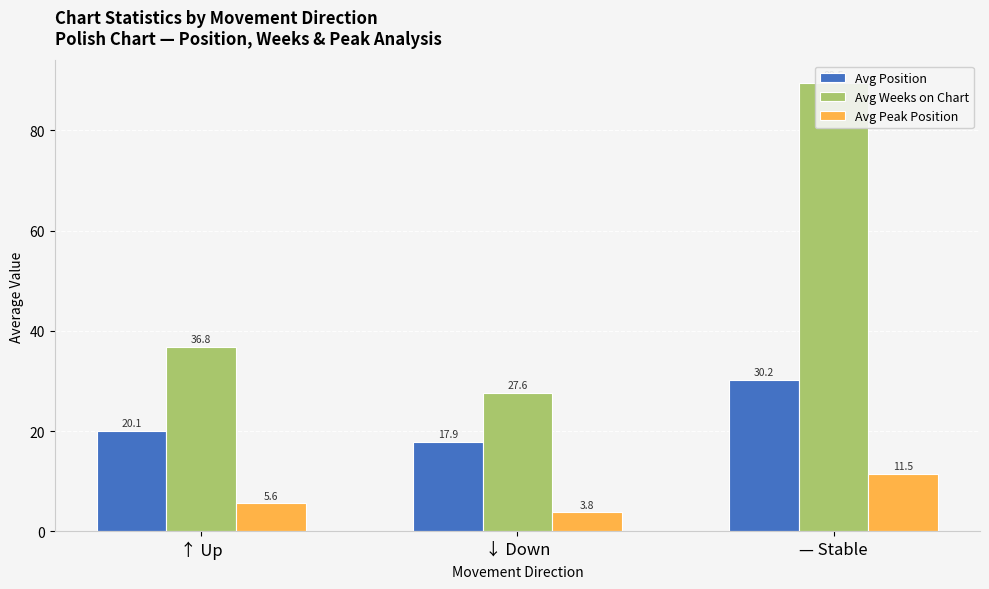

What is the difference between the maximum and minimum values in the Avg Weeks on Chart series?

61.9